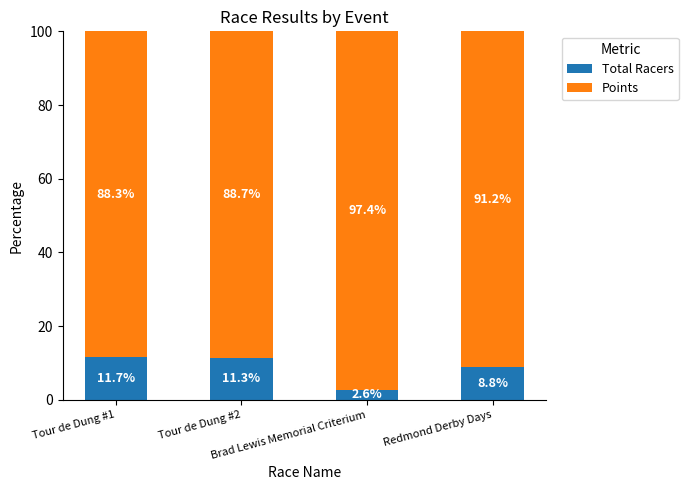

What is the average value of the Total Racers series?

8.6